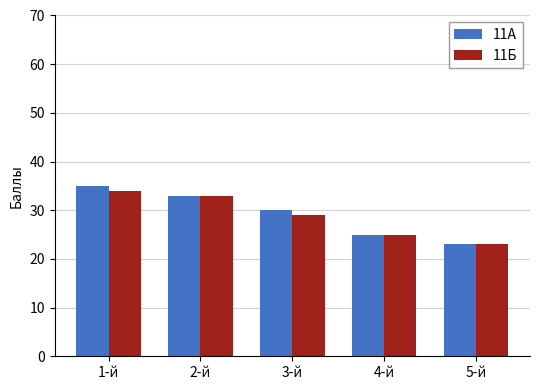

What is the value of the 11А bar at the 2nd from the left?

33